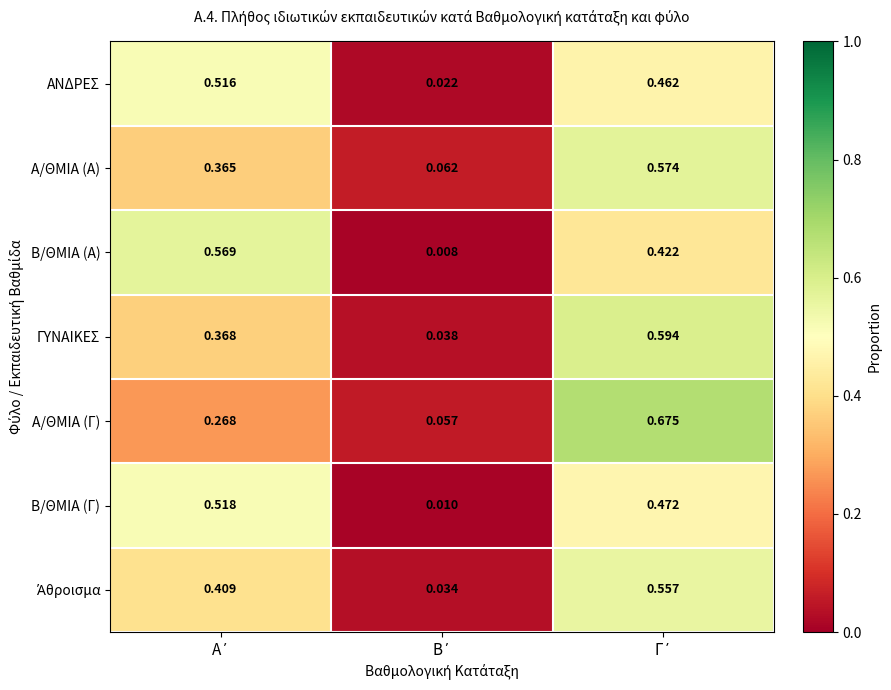

Which series has the largest total across all categories?

Α/ΘΜΙΑ (Α)